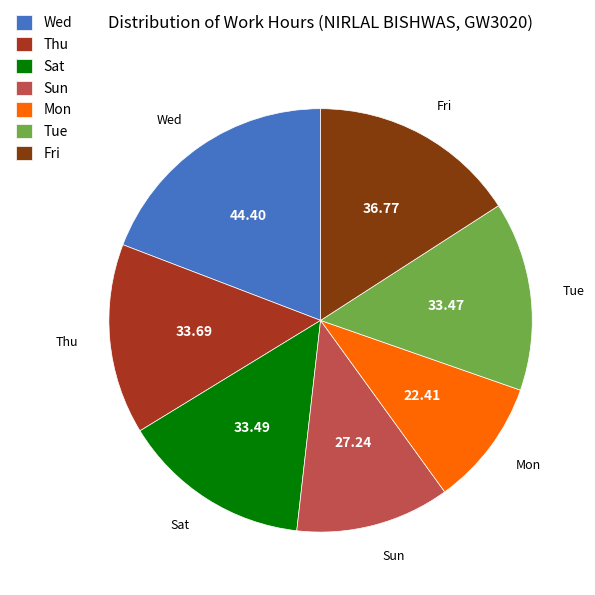

Which slice is the largest?

Wed